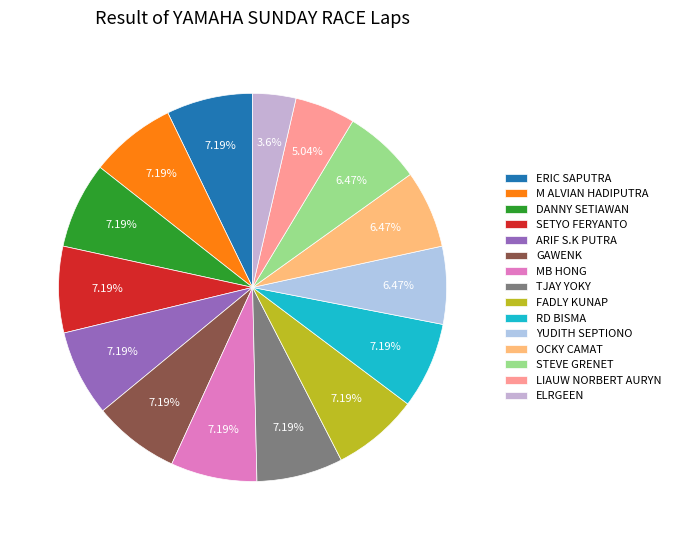

What is the smallest slice in the pie chart?

ELRGEEN